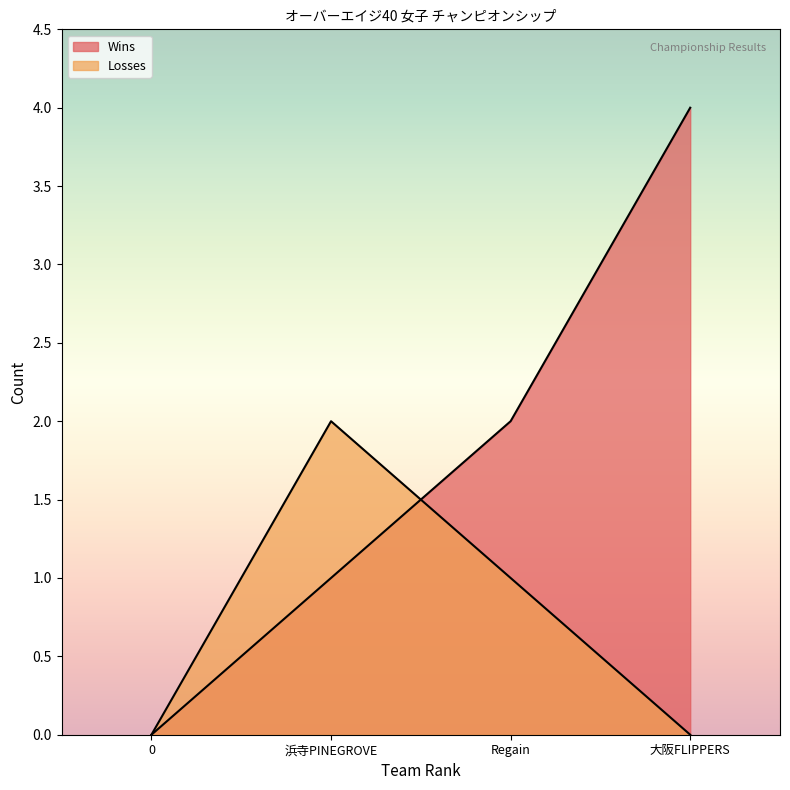

What is the sum of the Wins values at 0 and 大阪FLIPPERS?

4